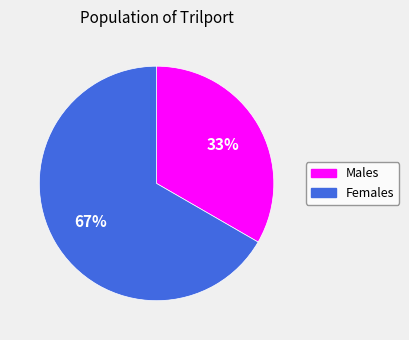

Does any single category account for the majority?

Yes